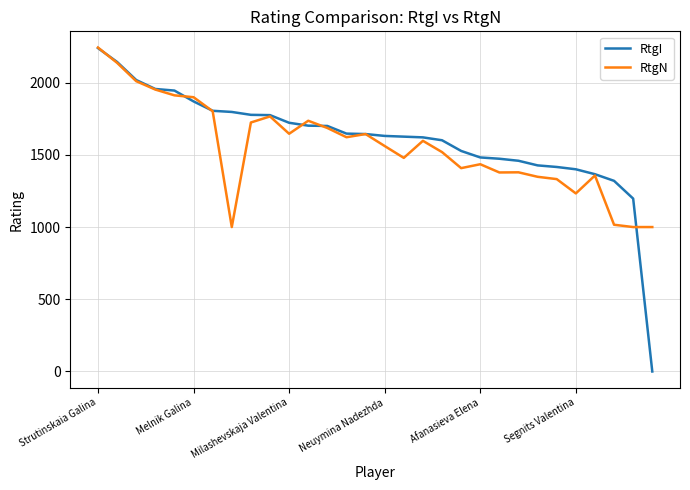

Which series has the largest range (max minus min)?

RtgI